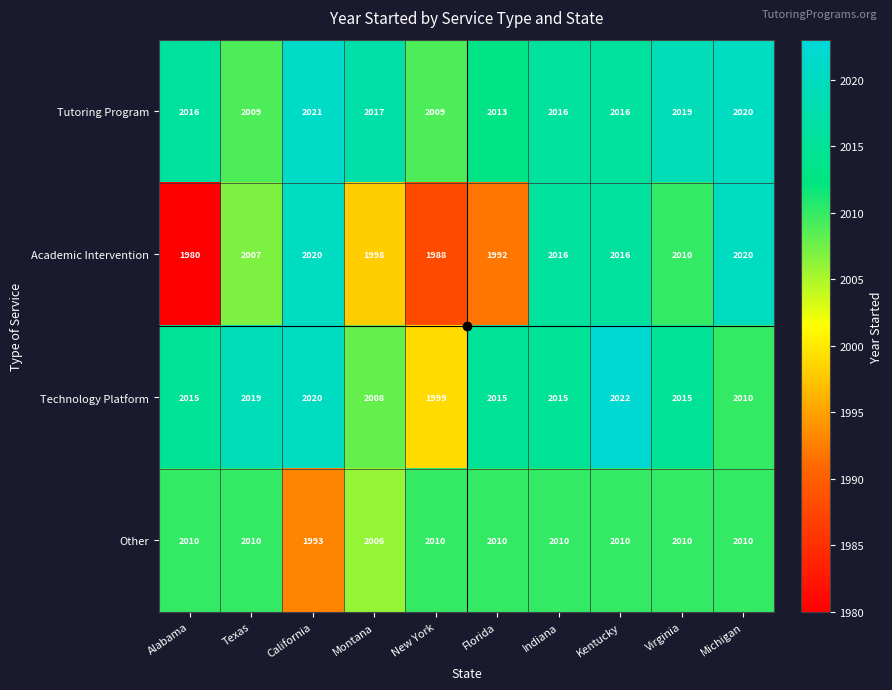

Rank the series at Florida from highest to lowest value.

Technology Platform, Tutoring Program, Other, Academic Intervention